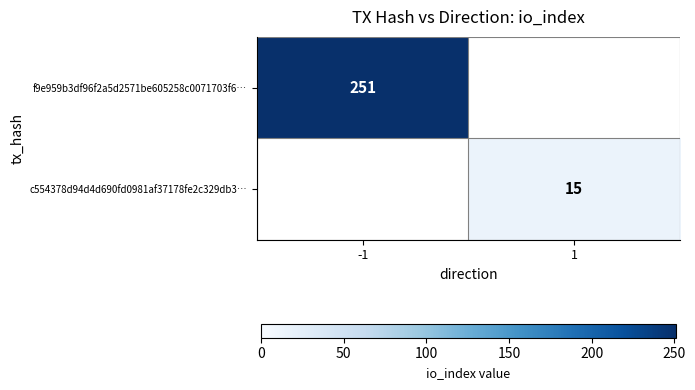

True or false: c554378d94d4d690fd0981af37178fe2c329db3… has a value of 25 at 1.

False